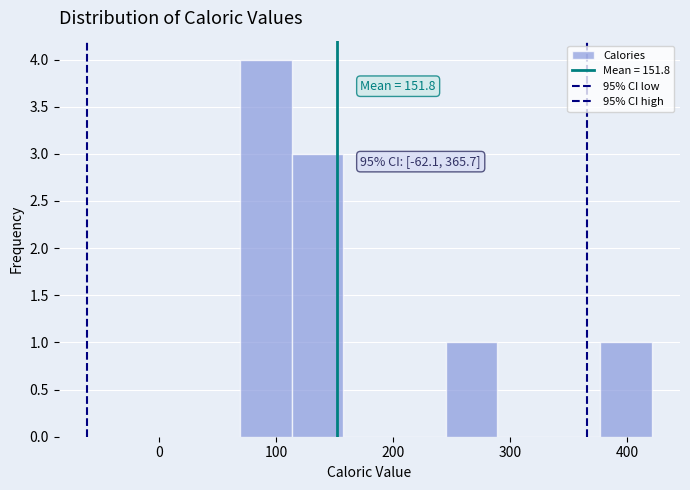

Over which range of the x-axis is the bar tallest?

69 to 113